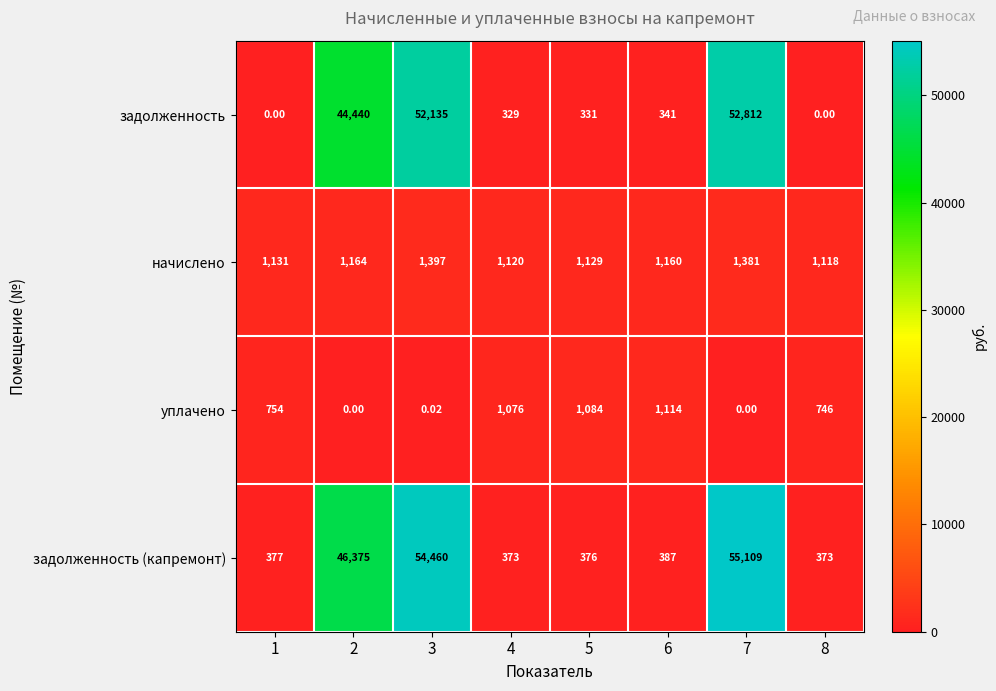

Rank the series by their maximum value, from highest to lowest.

задолженность (капремонт), задолженность, начислено, уплачено